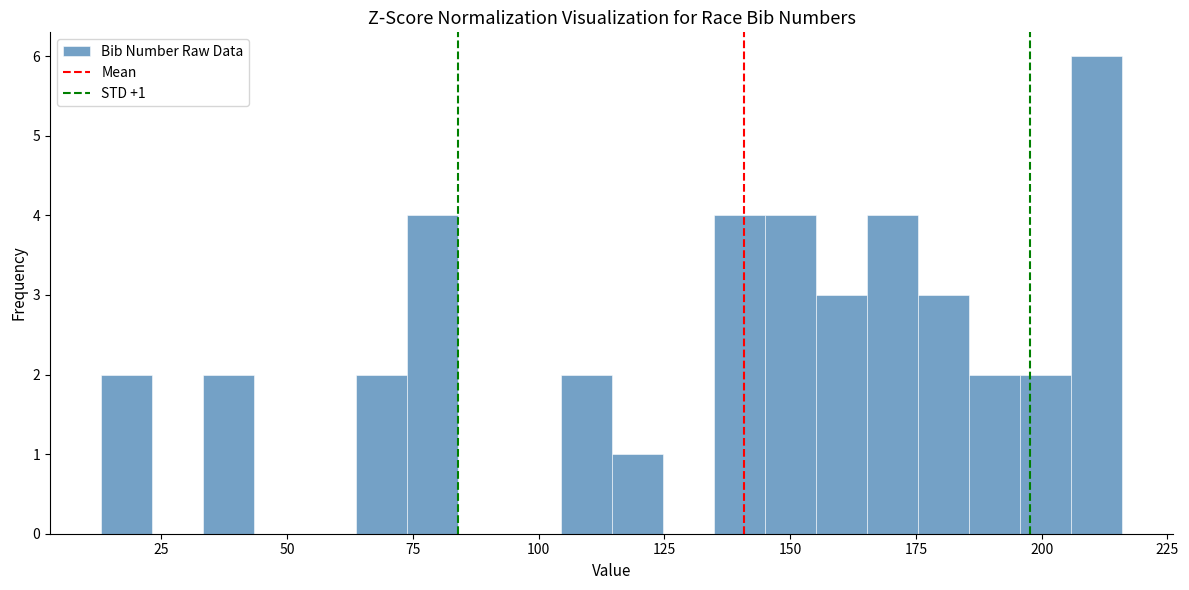

Around what value on the x-axis is the tallest bar? Give the approximate position of its centre, as read against the axis.

210